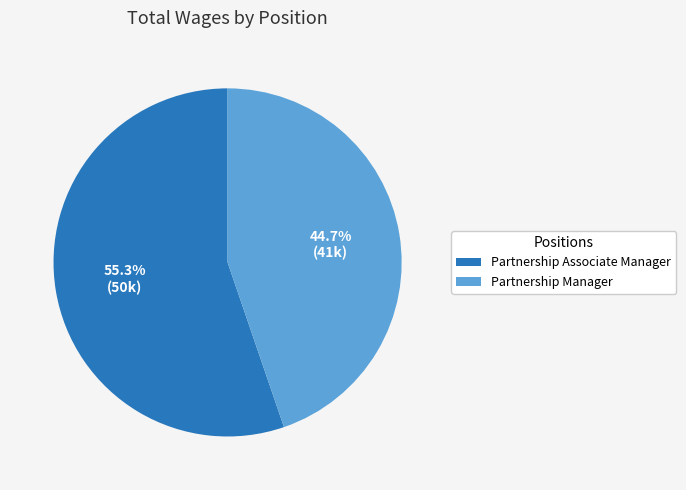

Does Partnership Manager account for over 50% of the chart?

No